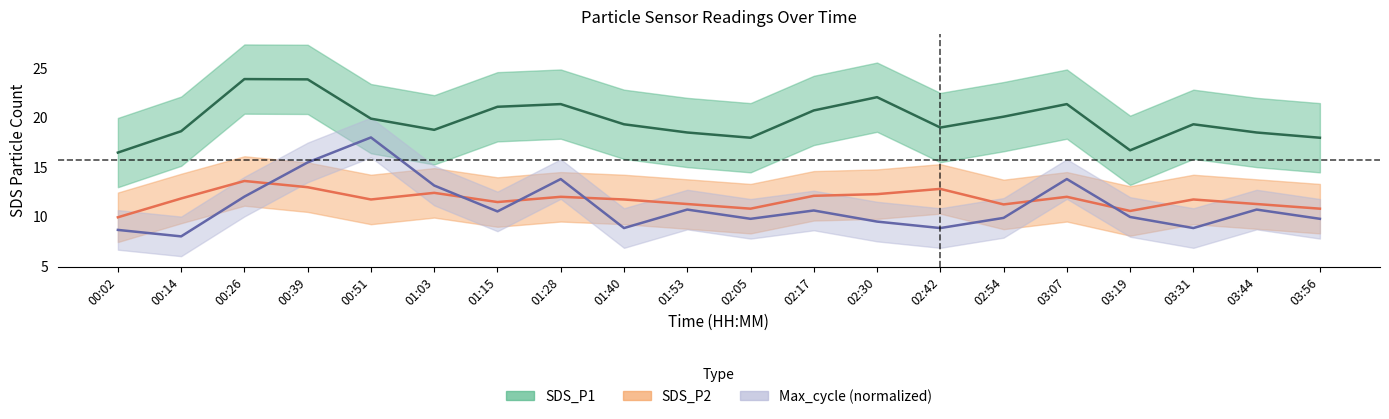

What is the difference between the second highest and second lowest values in the sds_p1 series?

7.2